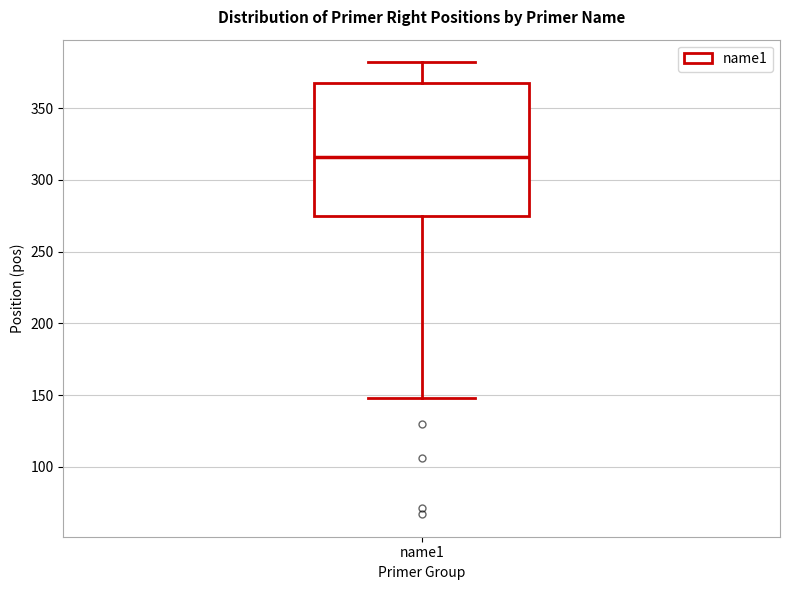

Transcribe this box plot: give where the median line is, the range the box spans, and where the two whiskers end, as read against the y-axis. The values are not printed on the chart, so give them approximately, as read against the axis.

median 315, box 275 to 370, whiskers 150 to 380